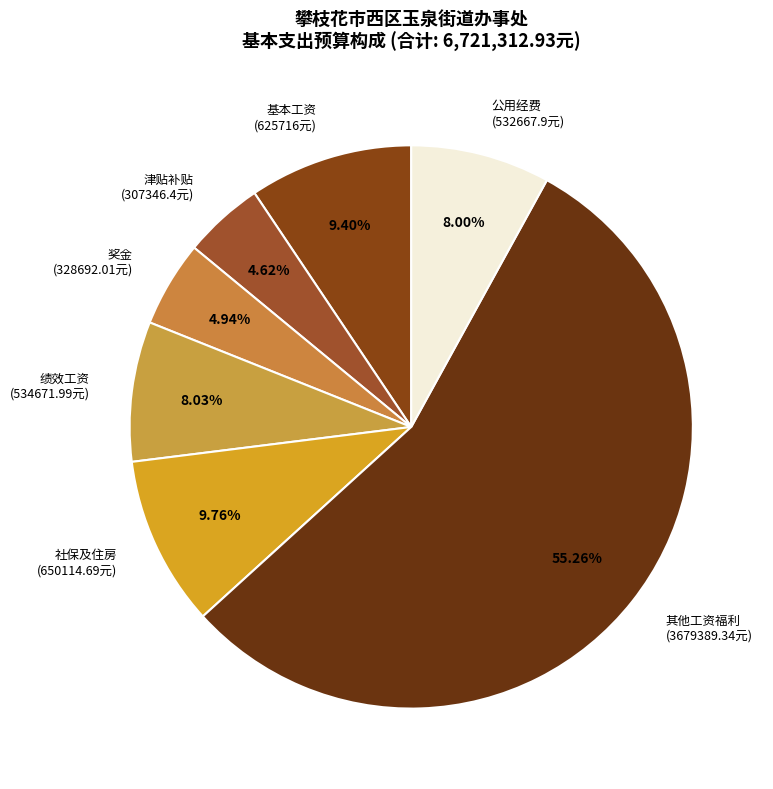

Between 社保及住房 (650114.69元) and 奖金 (328692.01元), which is larger?

社保及住房 (650114.69元)